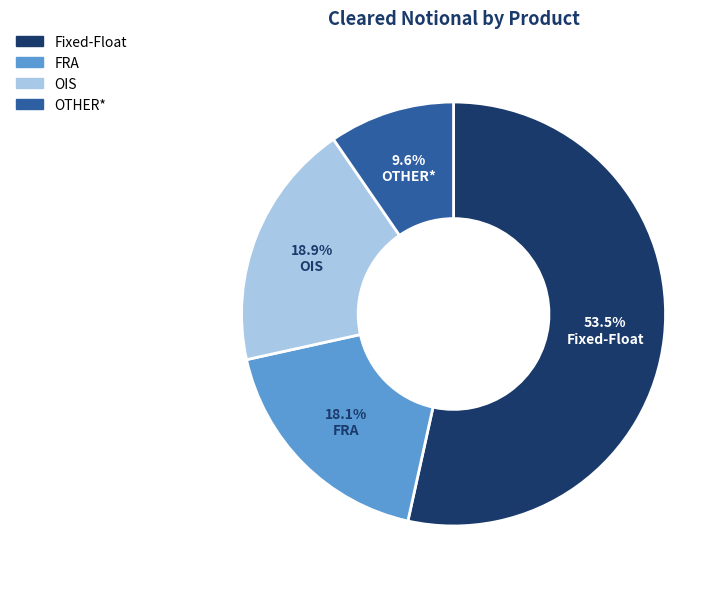

Which category has the smallest portion of the pie?

OTHER*